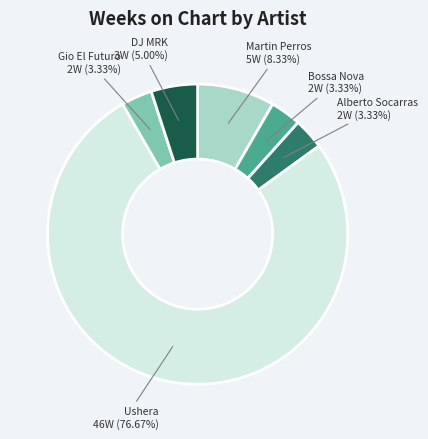

Does any single category account for the majority?

Yes